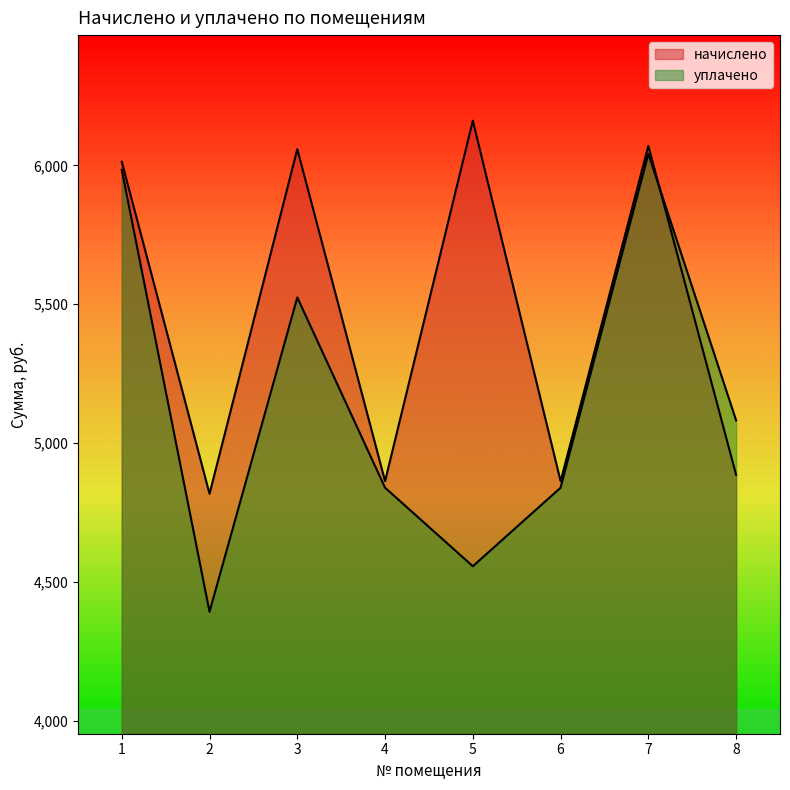

What is the value of the начислено point at the 8th from the left?

4885.4